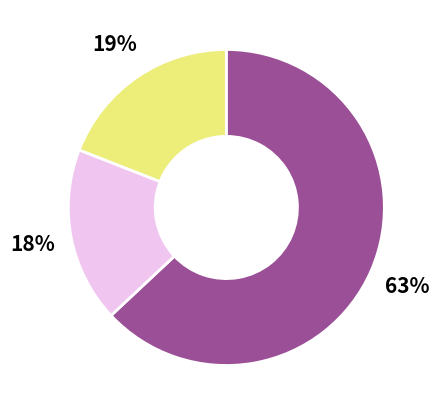

To the nearest percent, what is the average slice percentage?

33%